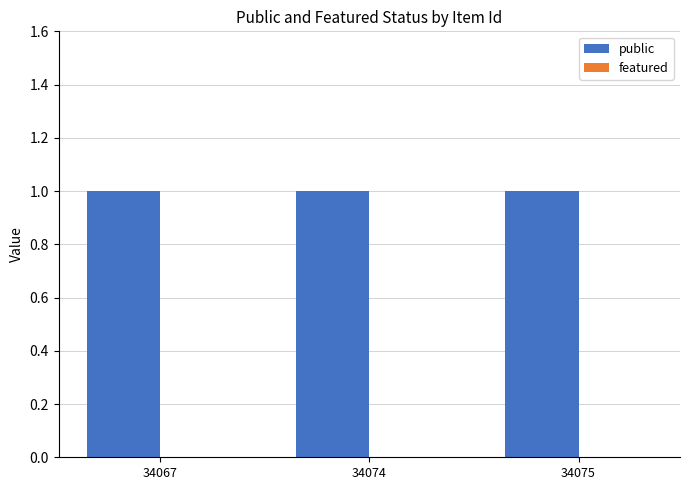

At how many categories does at least one series exceed 0?

3